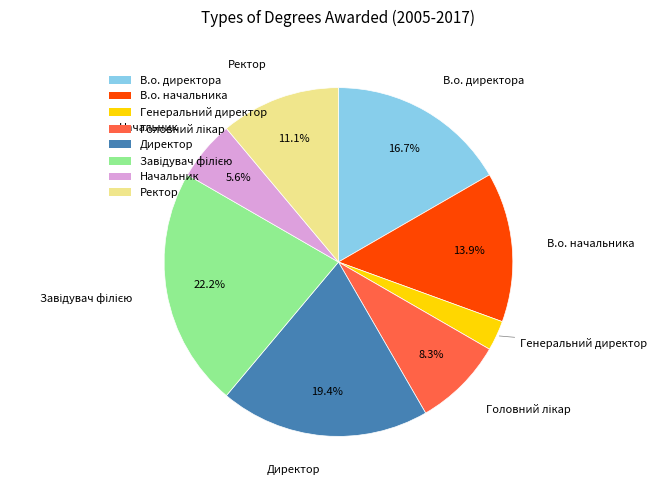

What percentage is NOT represented by Директор?

80.6%